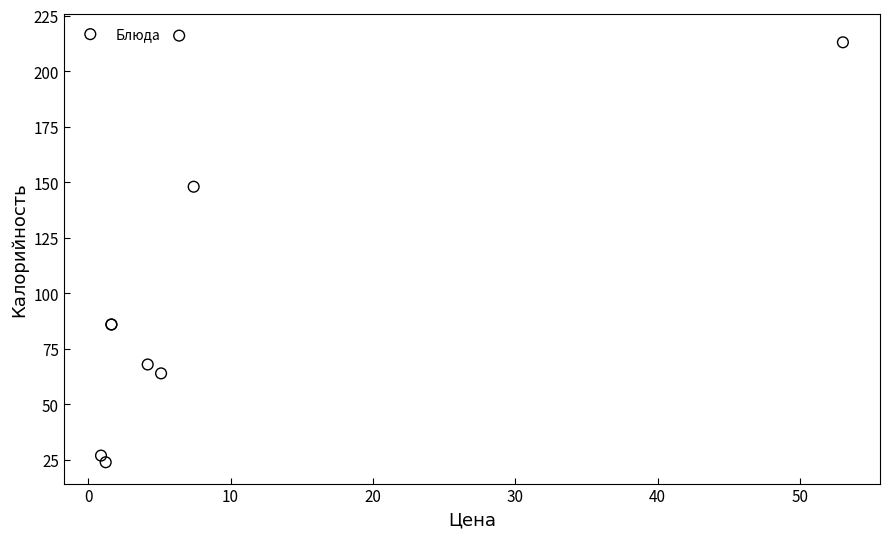

What Y value in the scatter plot is closest to 120?

148